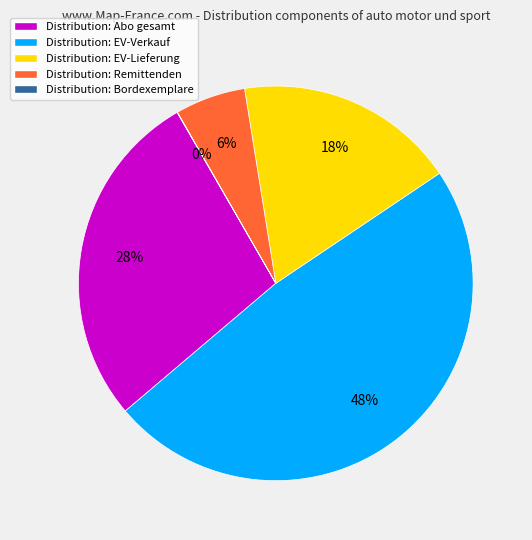

Is it true that Distribution: Remittenden is 6% of the pie?

True